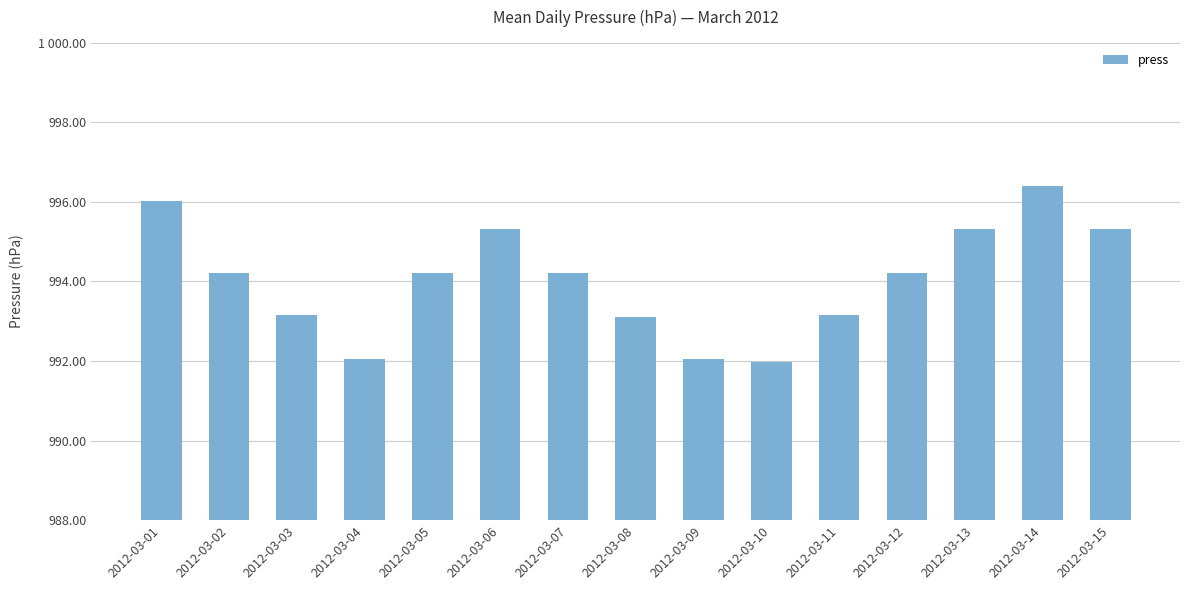

What is the change in value from 2012-03-03 to 2012-03-09?

-1.1